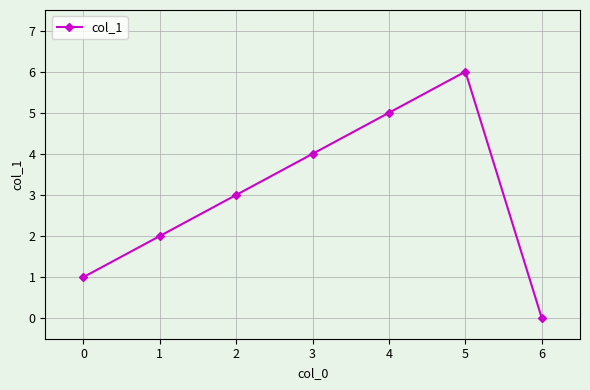

Does the chart display data point markers on the line(s)?

Yes